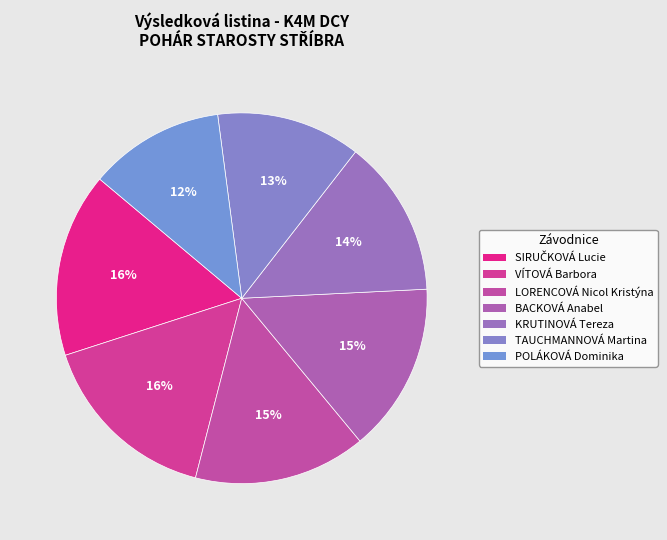

What percentage is the BACKOVÁ Anabel slice, to the nearest percent?

15%